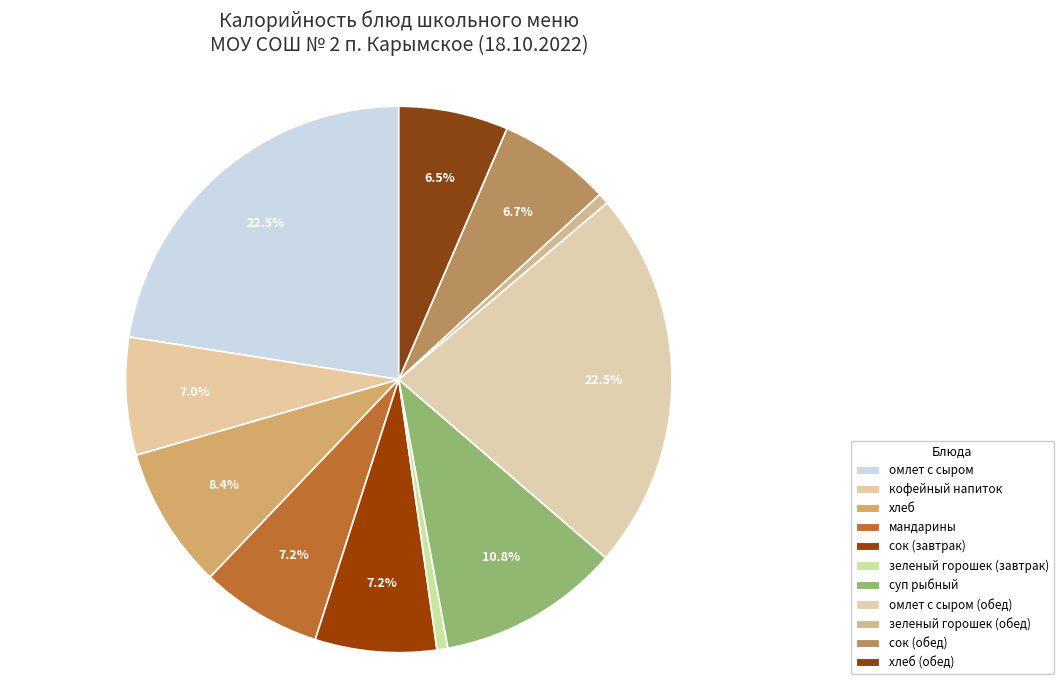

What is the smallest slice in the pie chart?

зеленый горошек (завтрак)